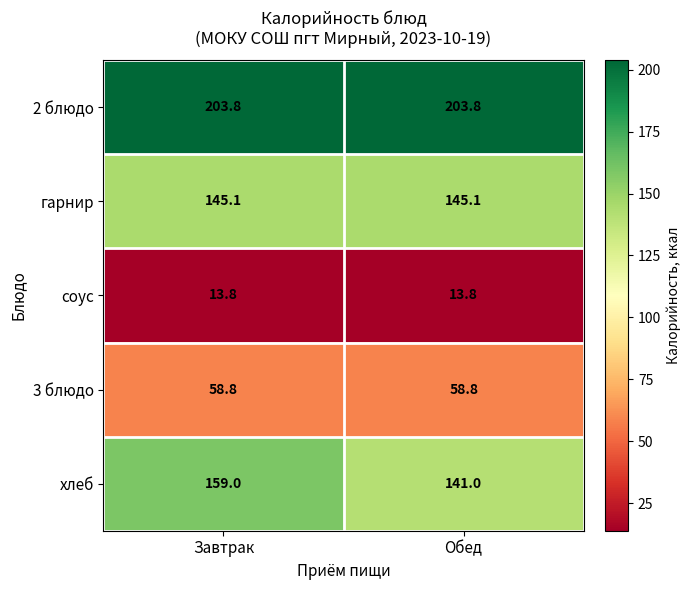

What is the greatest value displayed?

203.8